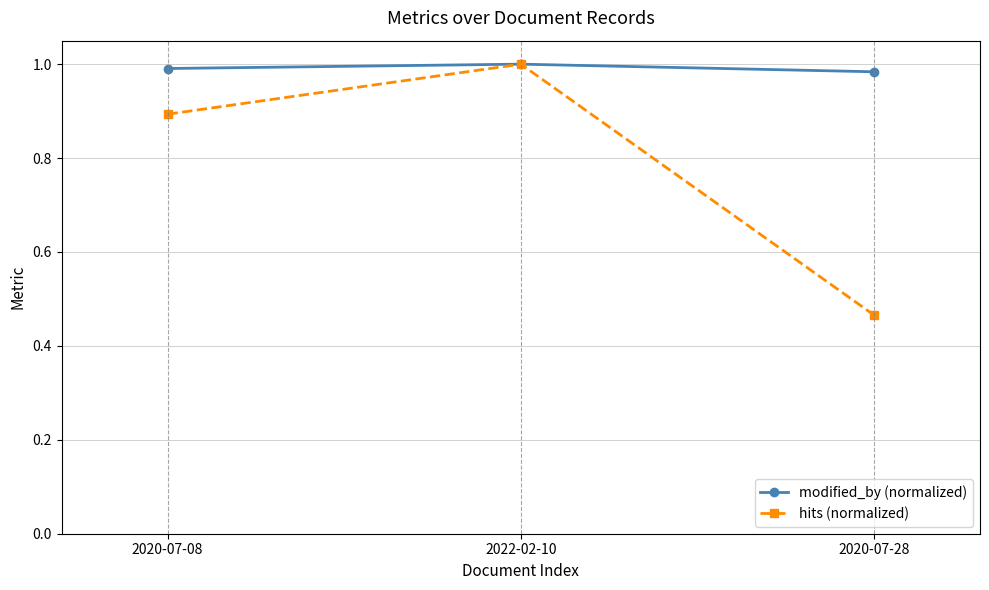

The modified_by (normalized) series shows 1.0 at 2020-07-28. True or false?

True